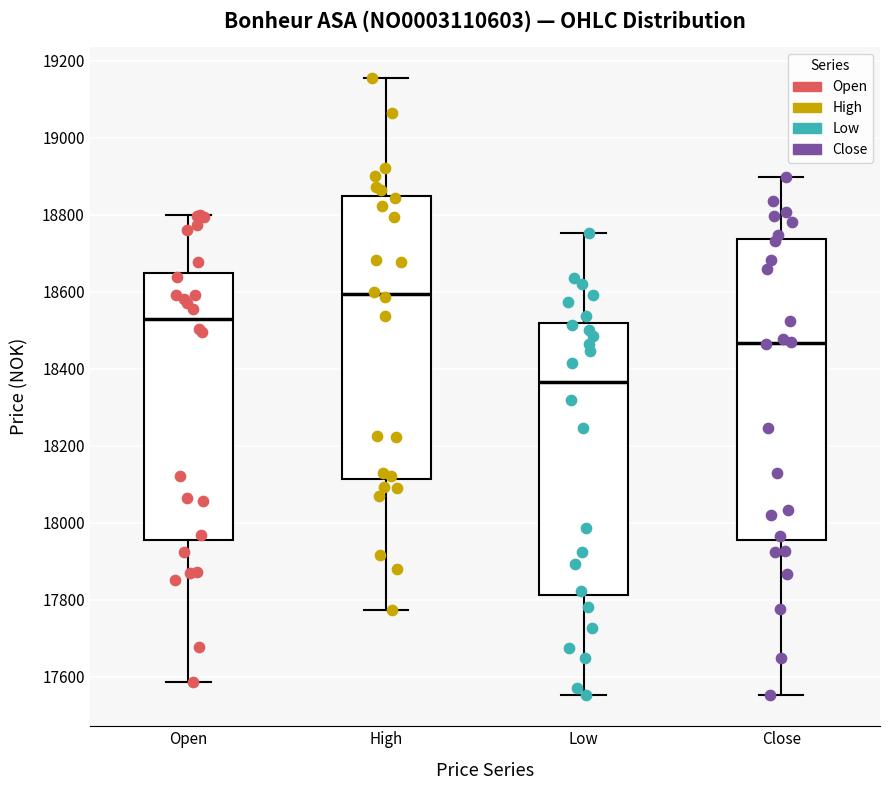

Where does the median line of the box for Low sit on the y-axis? The values are not printed on the chart, so give them approximately, as read against the axis.

18360